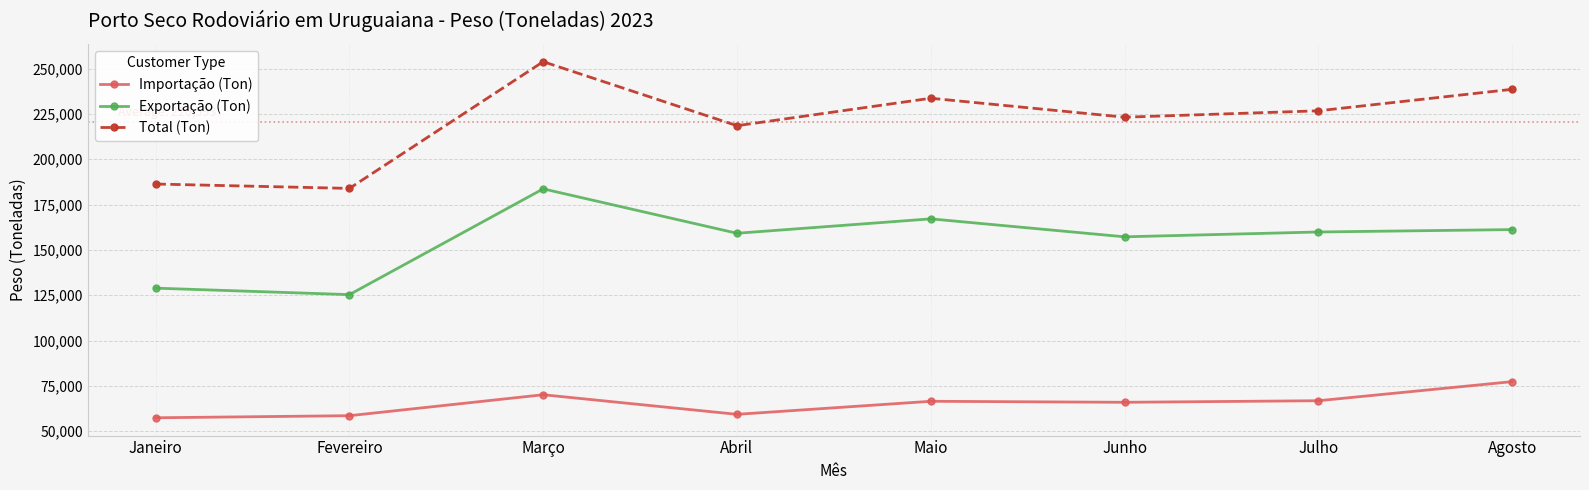

What is the approximate value of Importação (Ton) at Fevereiro?

58577